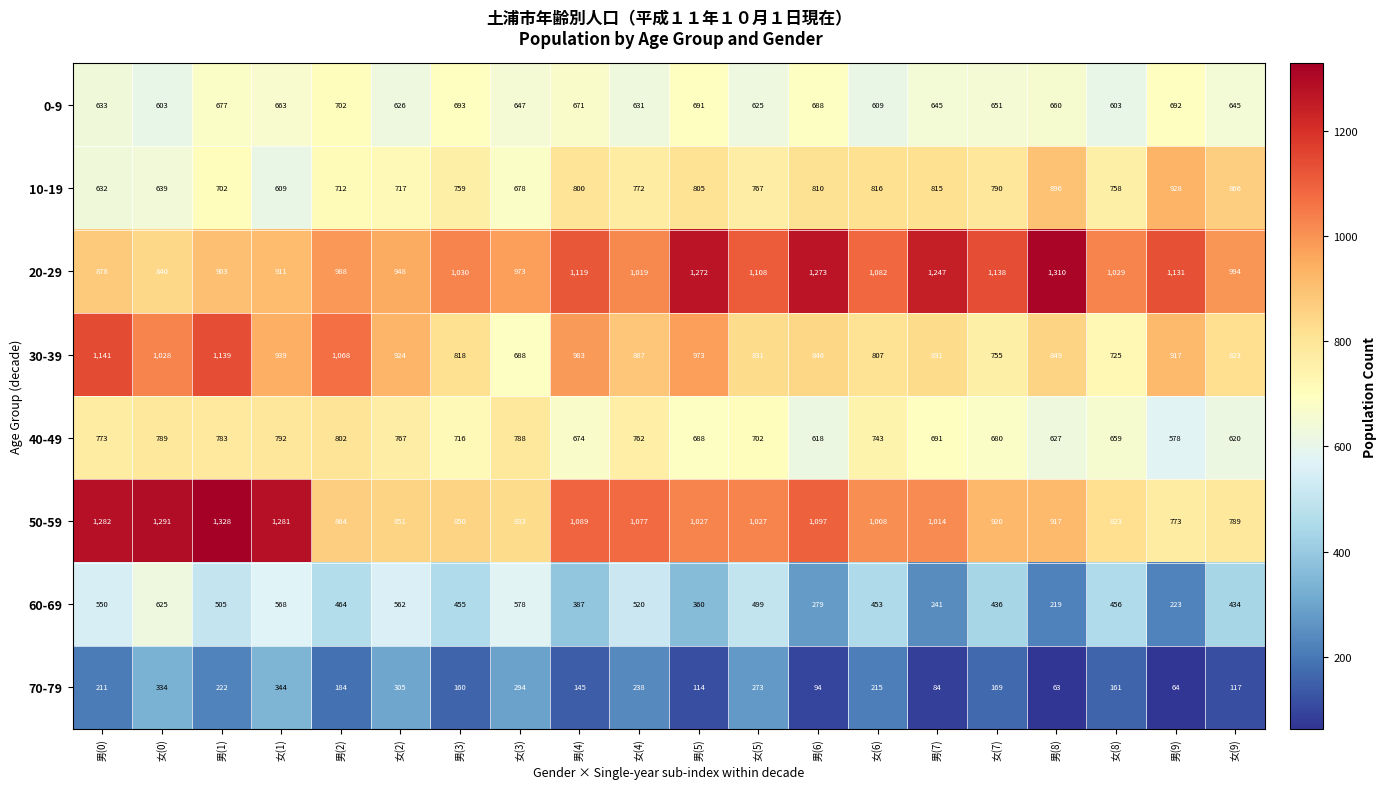

Which category has the lowest value across all series?

男(8)